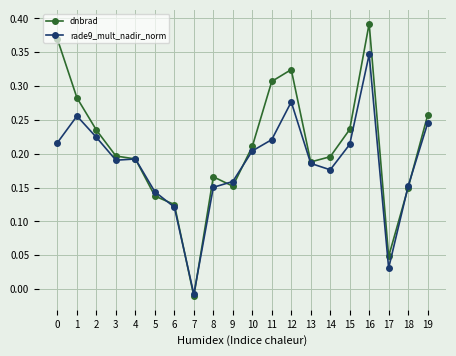

Is the value of rade9_mult_nadir_norm at 1 greater than the value of dnbrad at 12?

No